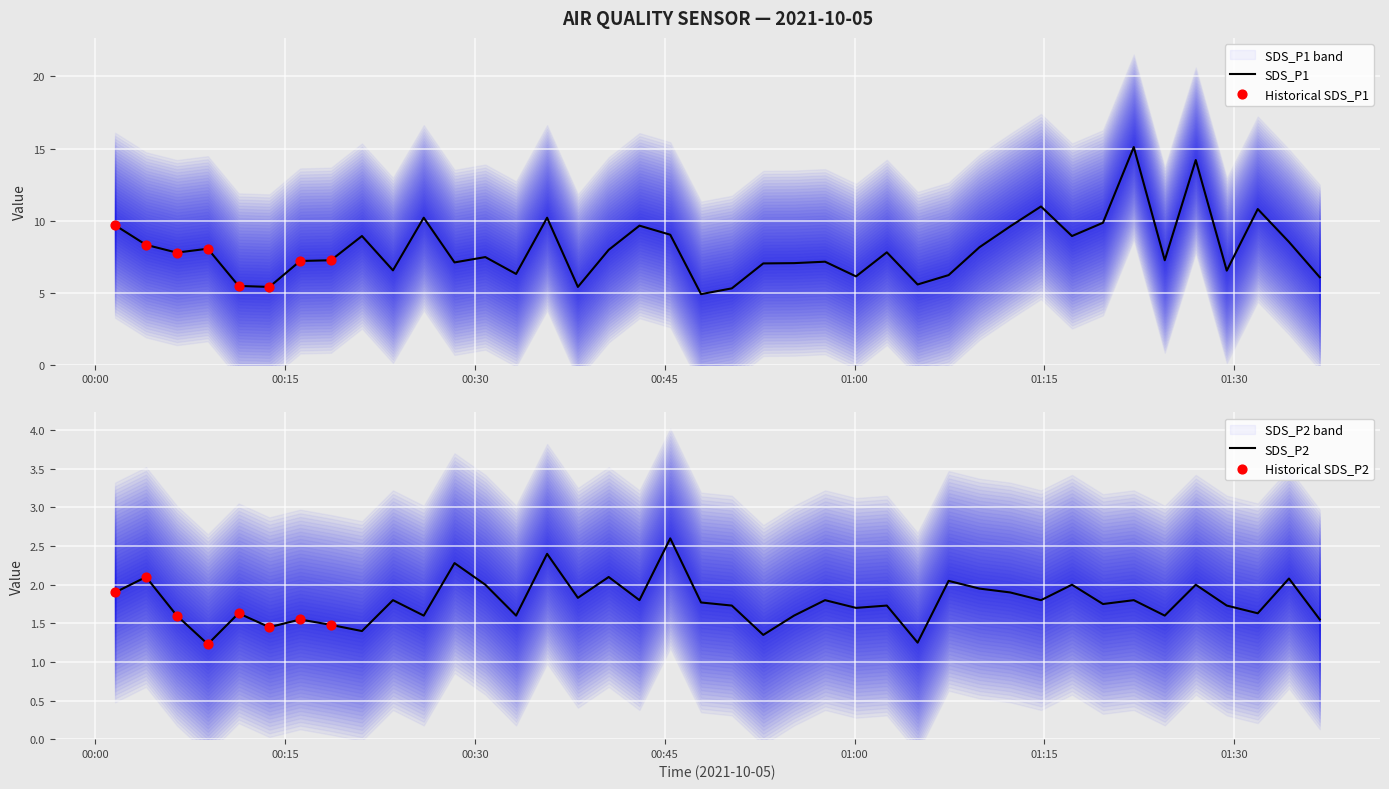

Is the value of SDS_P2 at 2021/10/05 00:52:47 greater than the value of SDS_P1 at 2021/10/05 00:33:15?

No